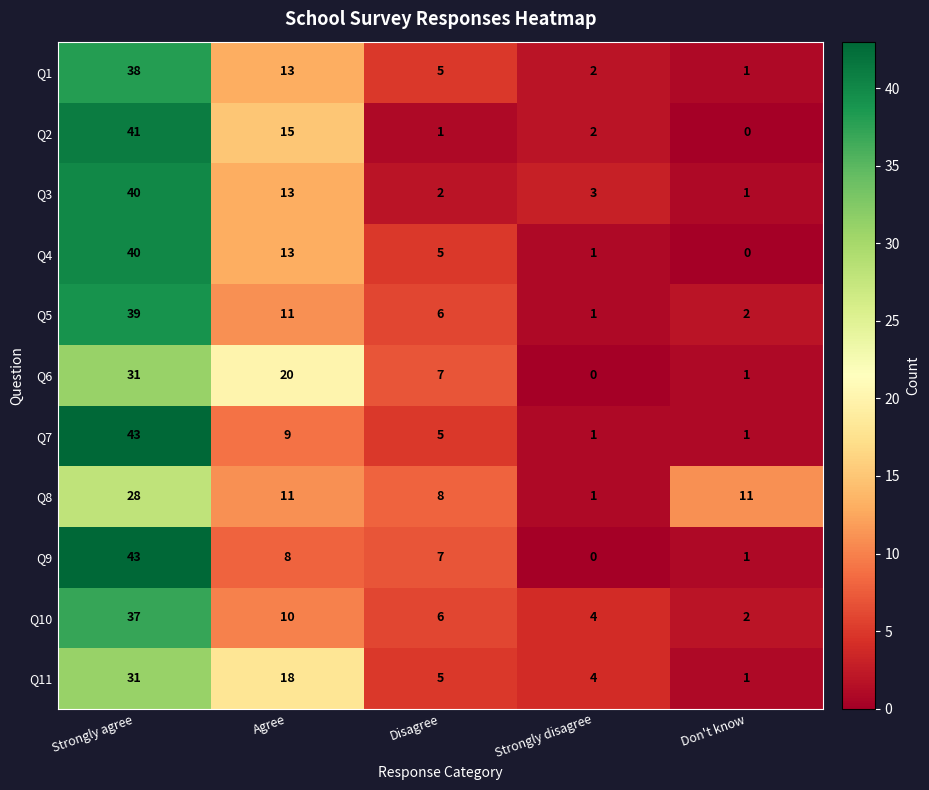

What is the difference between the second highest and minimum values in the Q7 series?

8